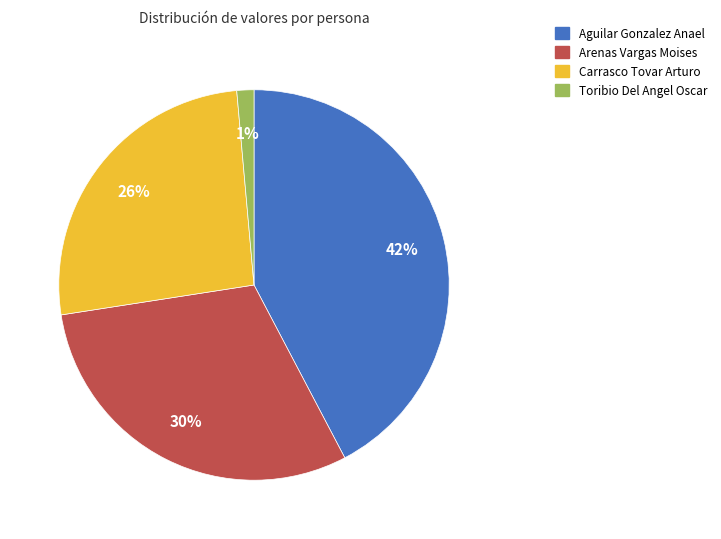

Rank the categories by value from highest to lowest.

Aguilar Gonzalez Anael, Arenas Vargas Moises, Carrasco Tovar Arturo, Toribio Del Angel Oscar